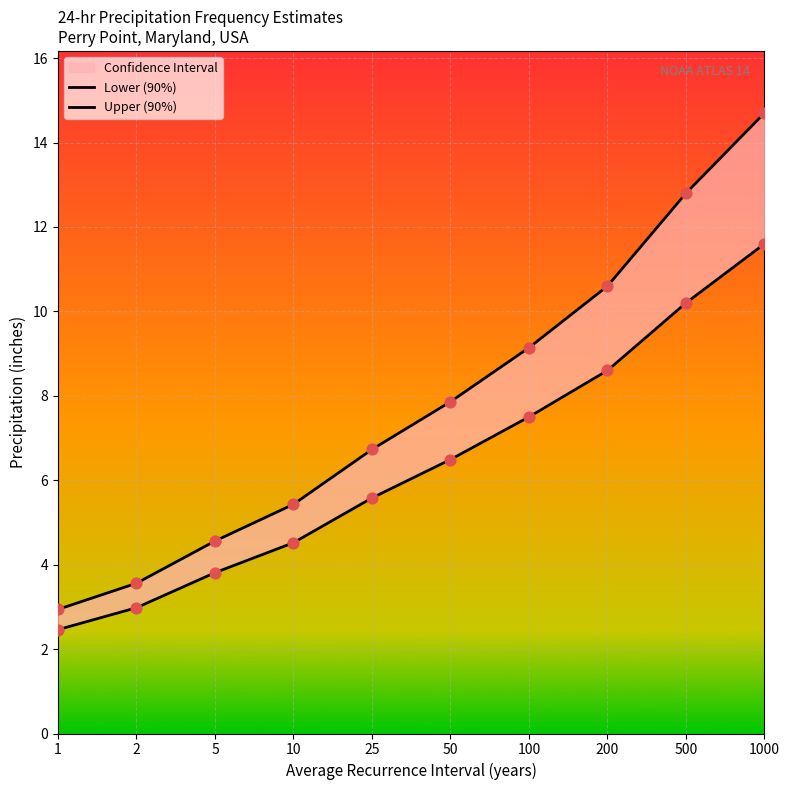

Which series has the largest total across all categories?

Upper